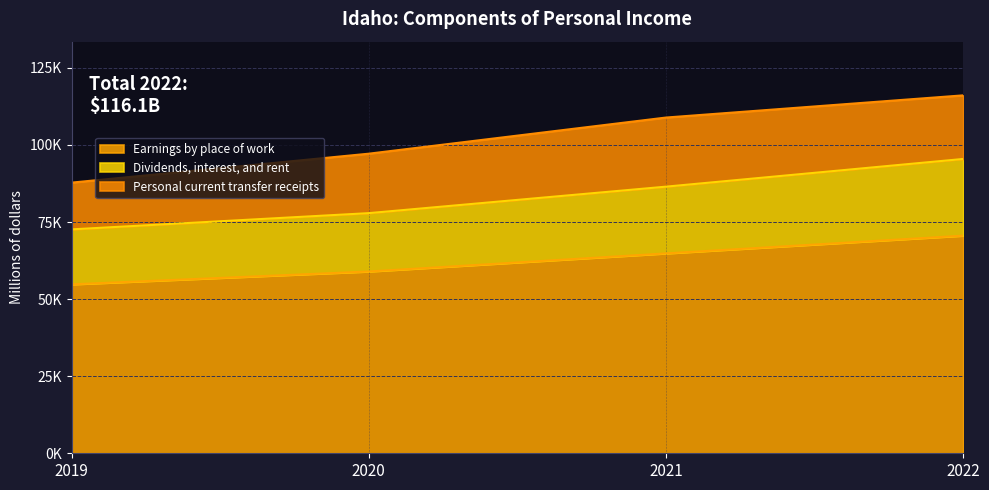

Does the chart have visible grid lines?

Yes